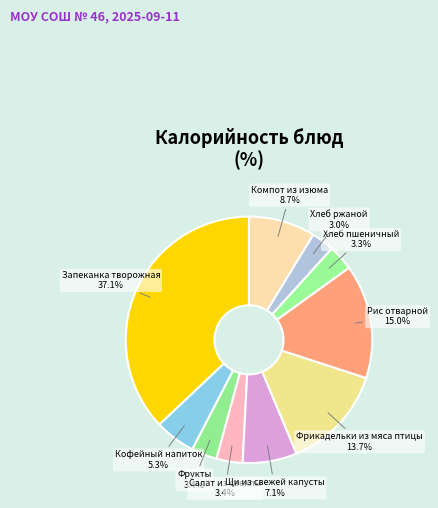

How many segments does this pie chart have?

10